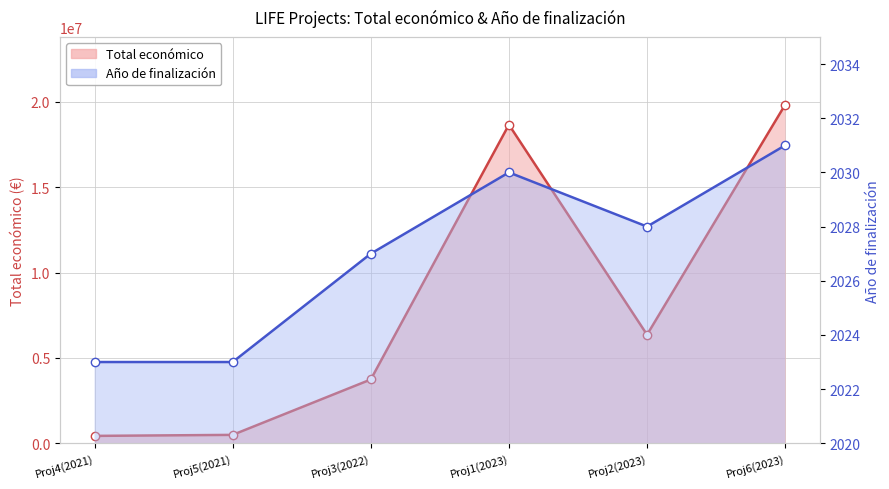

Where is Año de finalización nearest to the value 2027?

Proj3(2022)